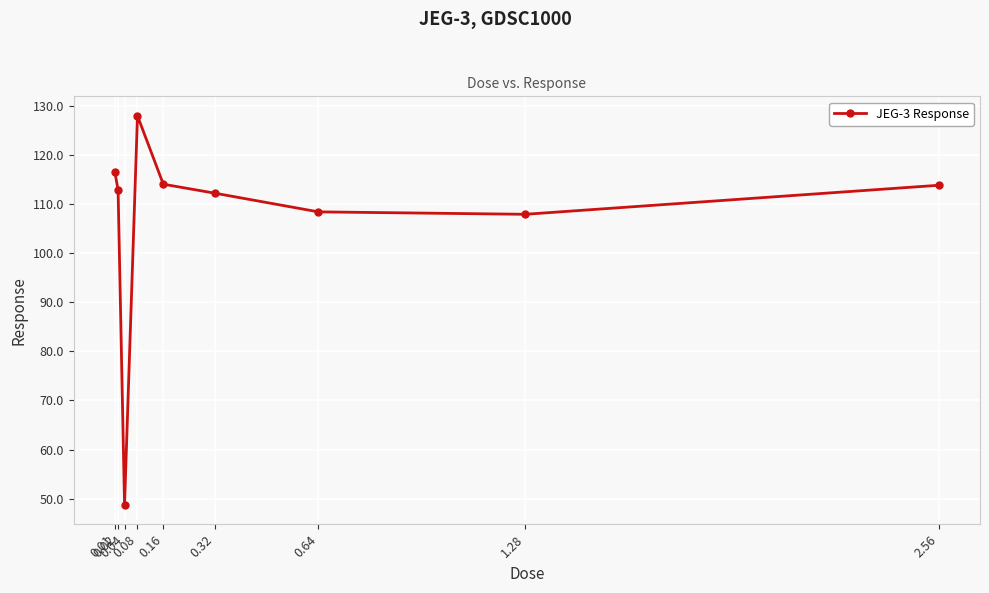

What is the greatest value displayed?

127.9